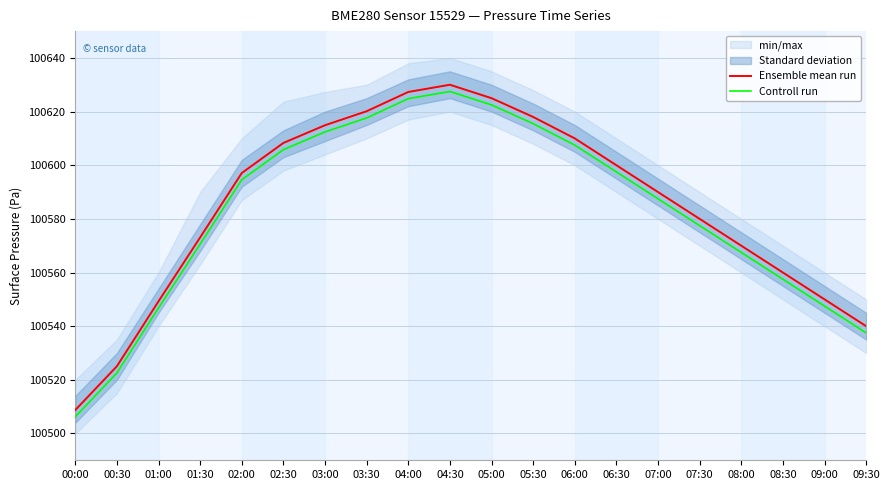

At how many categories does at least one series exceed 100626?

2